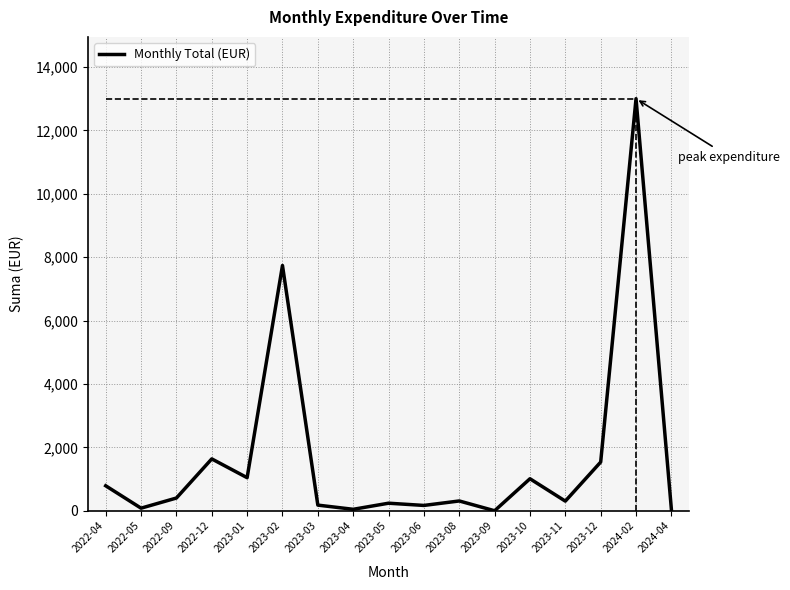

At which label is the value closest to 6500?

2023-02